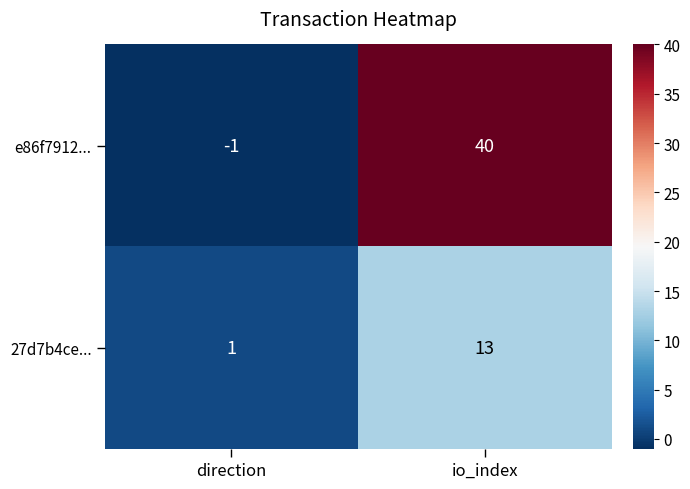

Is the value of 27d7b4ce... at io_index greater than the value of e86f7912... at io_index?

No